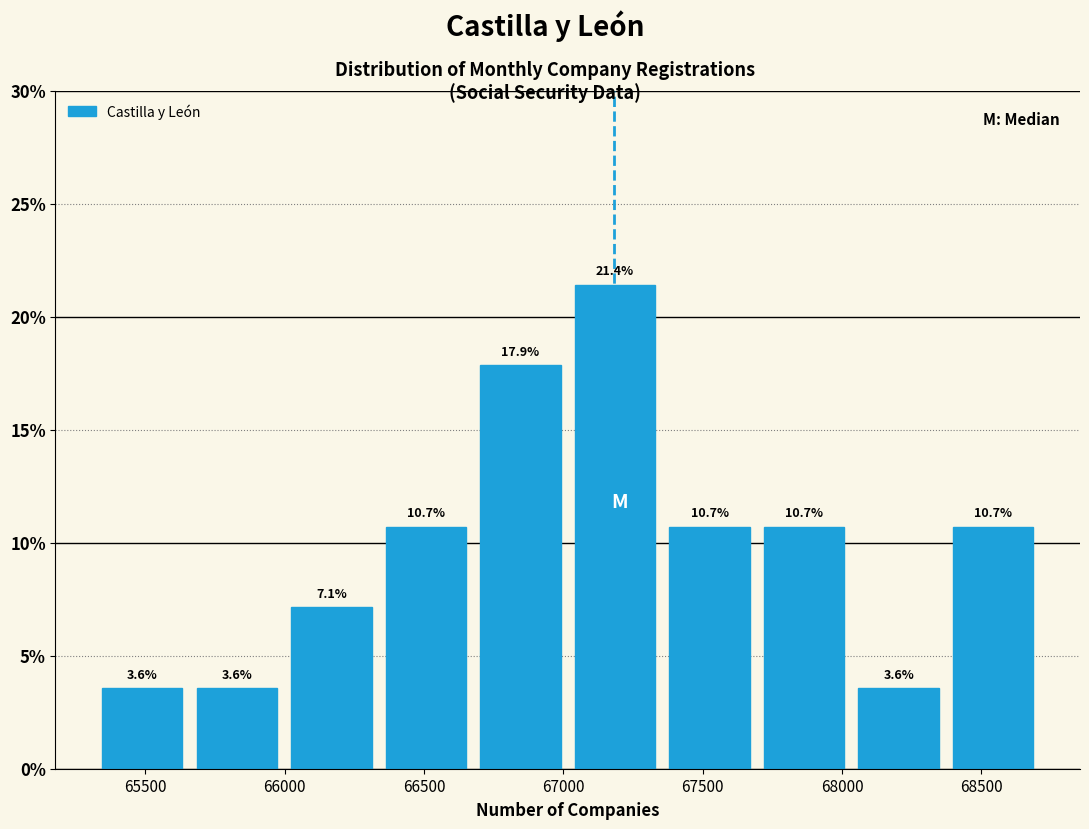

How tall is the bar that spans 66350 to 66700 on the x-axis? The bar edges are not printed on the chart, so give them approximately, as read against the axis.

10.7